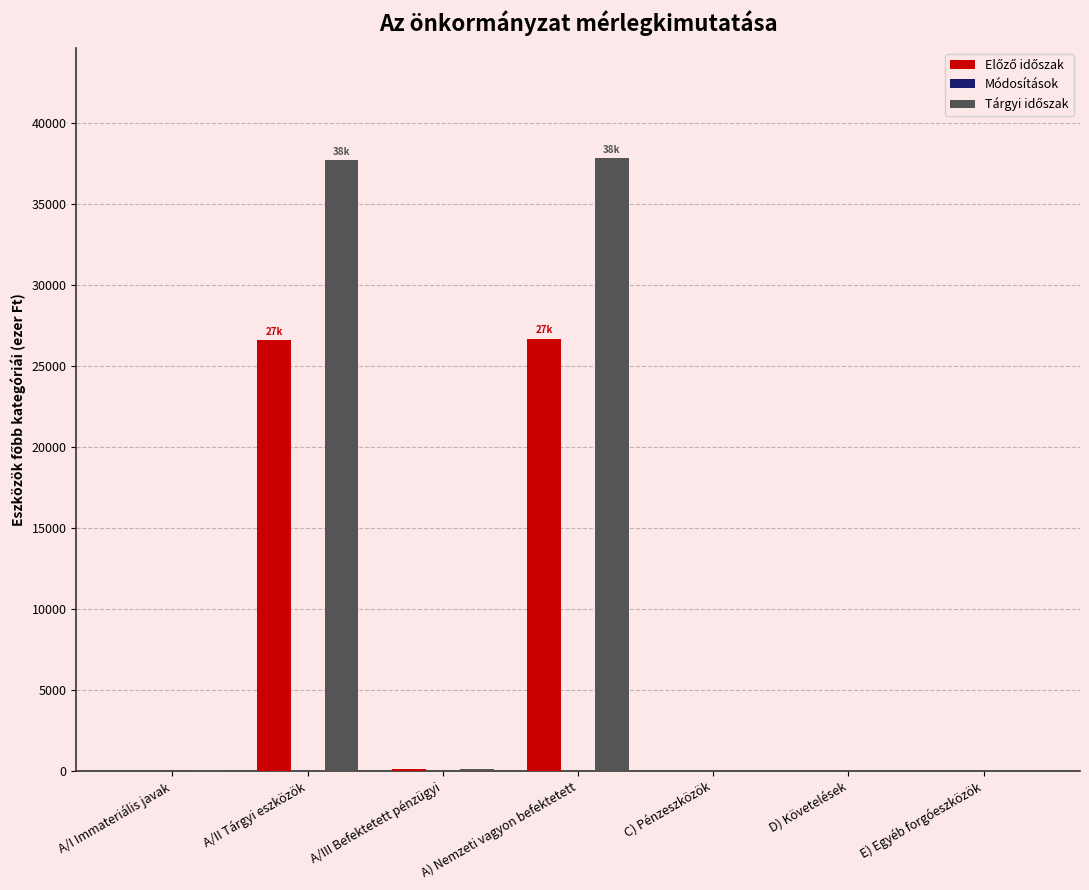

What is the spread (max minus min) of values at A) Nemzeti vagyon befektetett?

11145